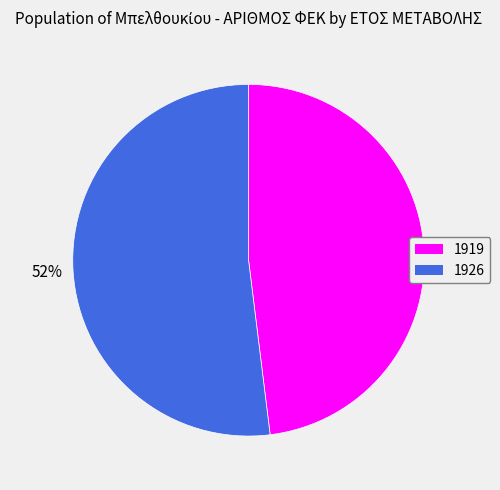

True or false: 1926 accounts for 43% of the total.

False